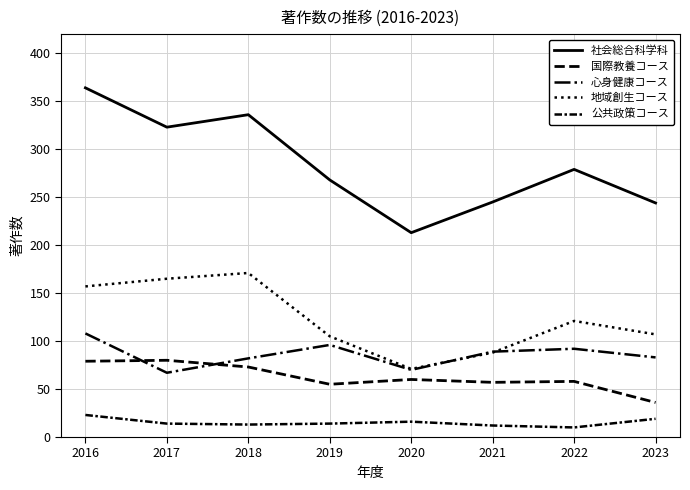

How many lines are shown in the chart?

5